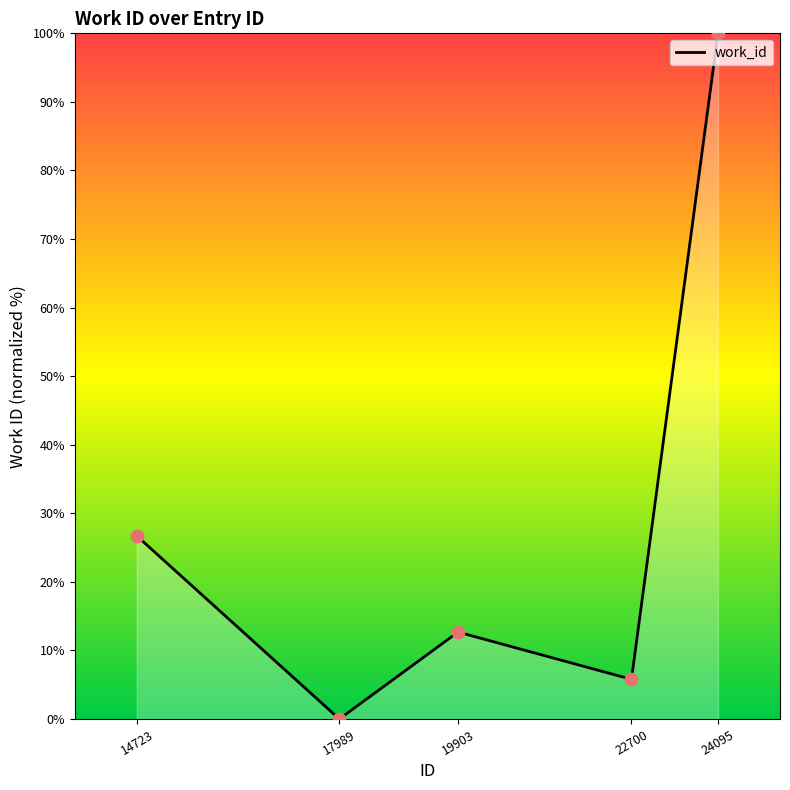

Which has a higher value, 22700 or 19903?

19903